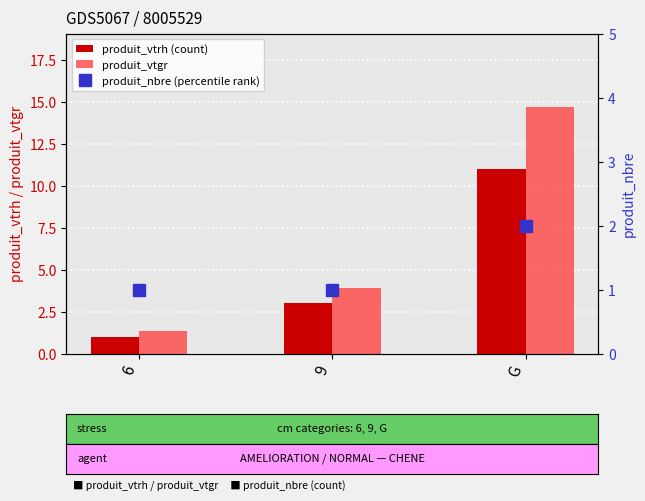

Read the produit_nbre (percentile rank) value at 6.

1.0